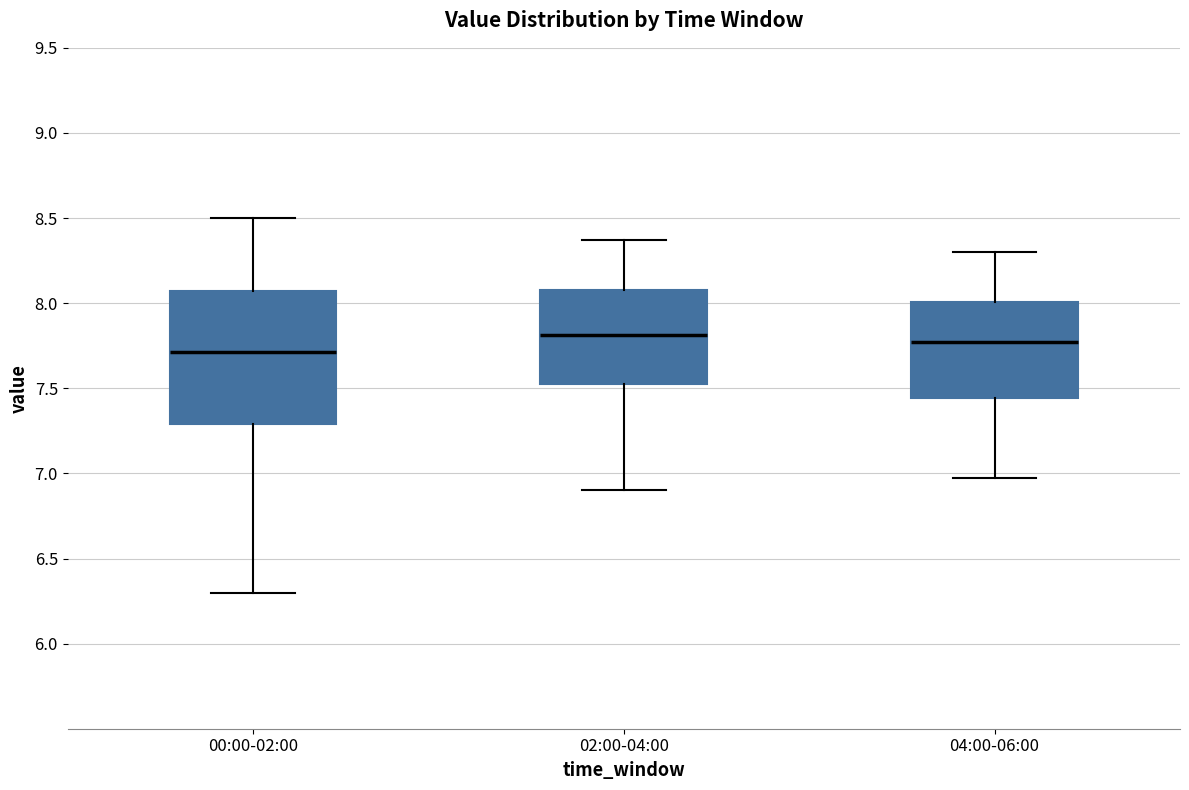

Which box is the tallest, from its lower edge to its upper edge?

00:00-02:00